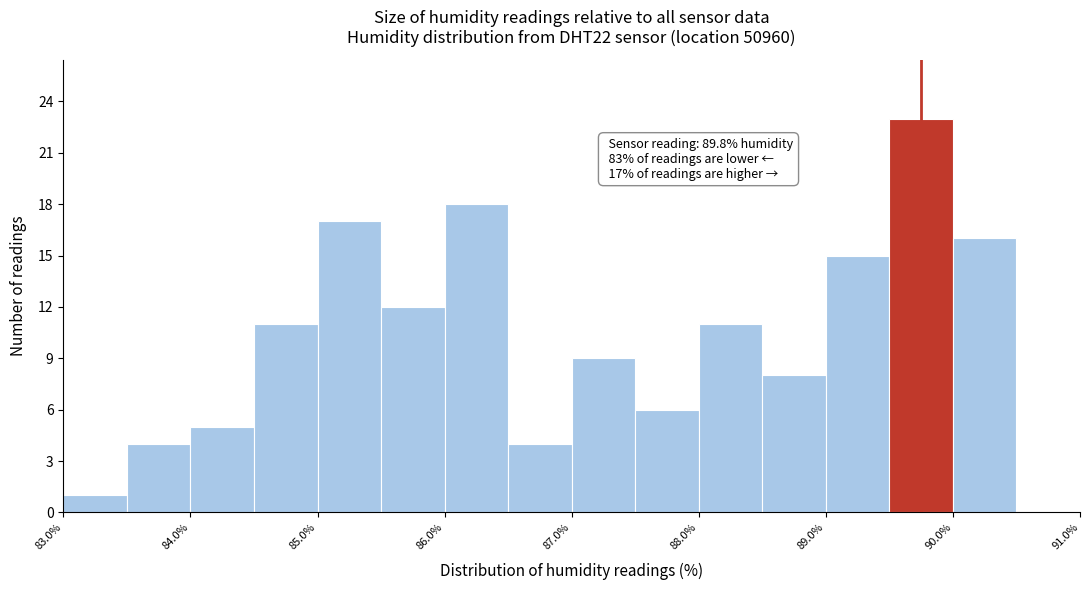

Over which range of the x-axis is the bar tallest?

89.5 to 90.0